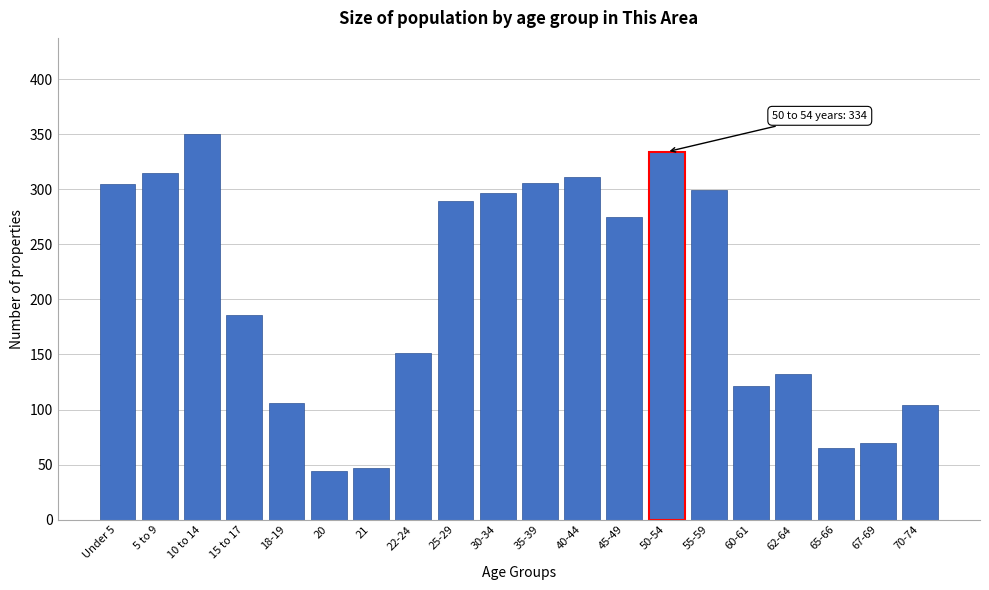

The value at 60-61 is 74. True or false?

False